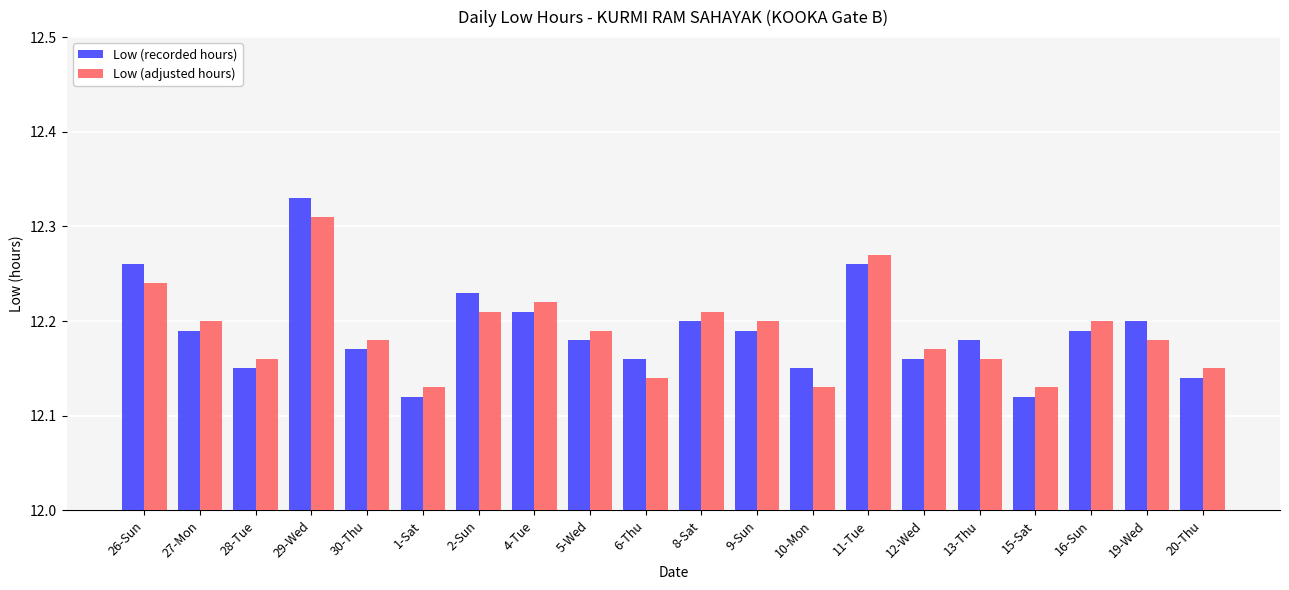

What is the label of the 10th bar from the left?

6-Thu